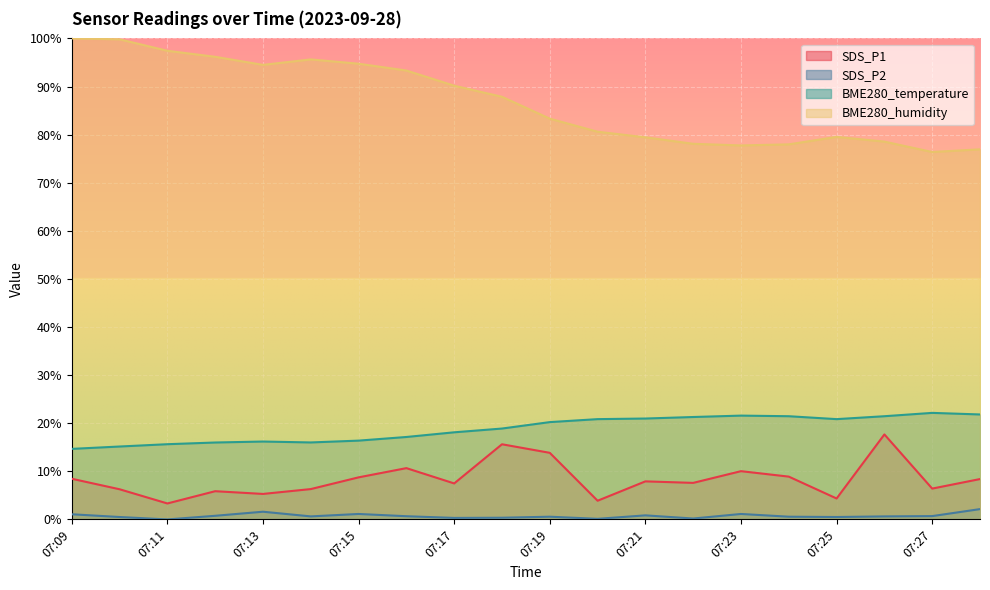

At which category does BME280_humidity reach its first local peak?

07:14